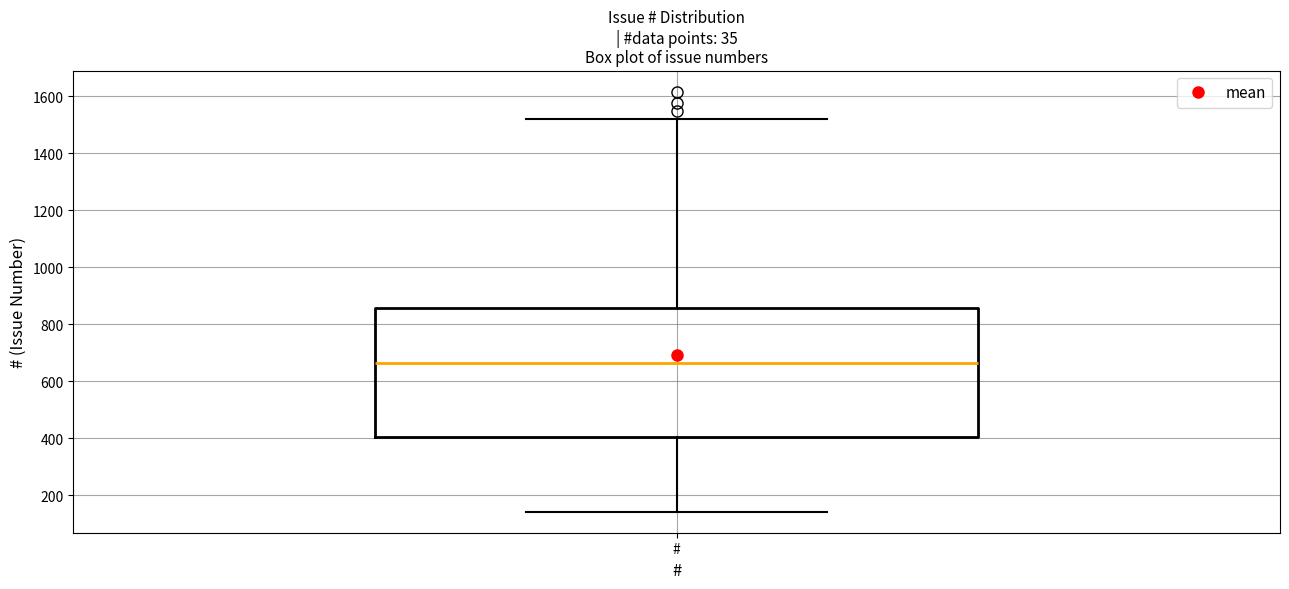

Where is the lower edge of the box for # on the y-axis? The values are not printed on the chart, so give them approximately, as read against the axis.

400